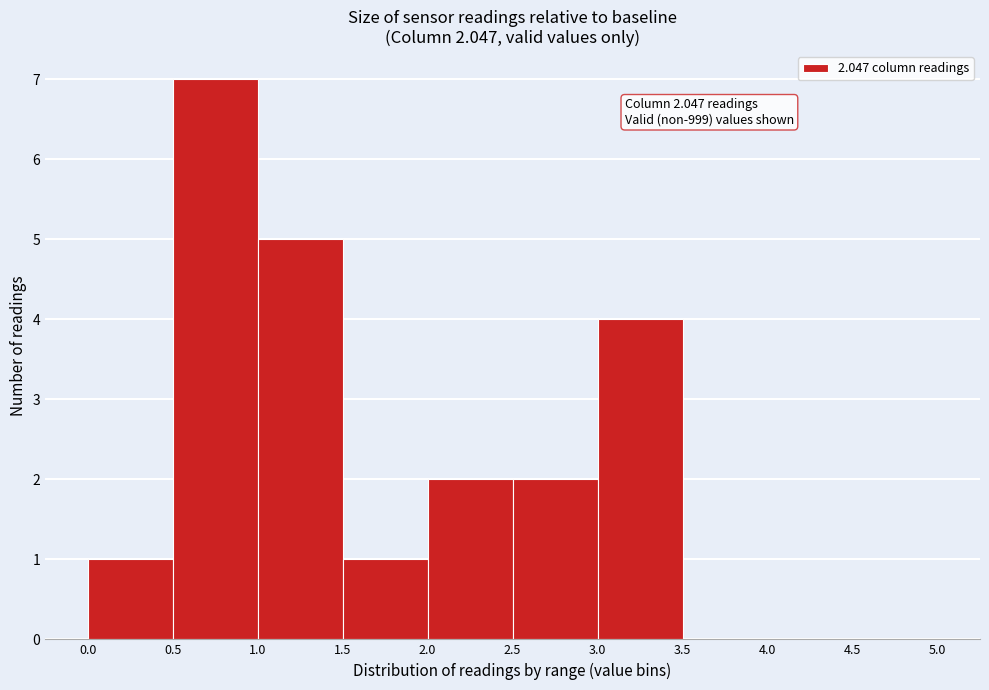

Over which range of the x-axis is the bar tallest?

0.5 to 1.0